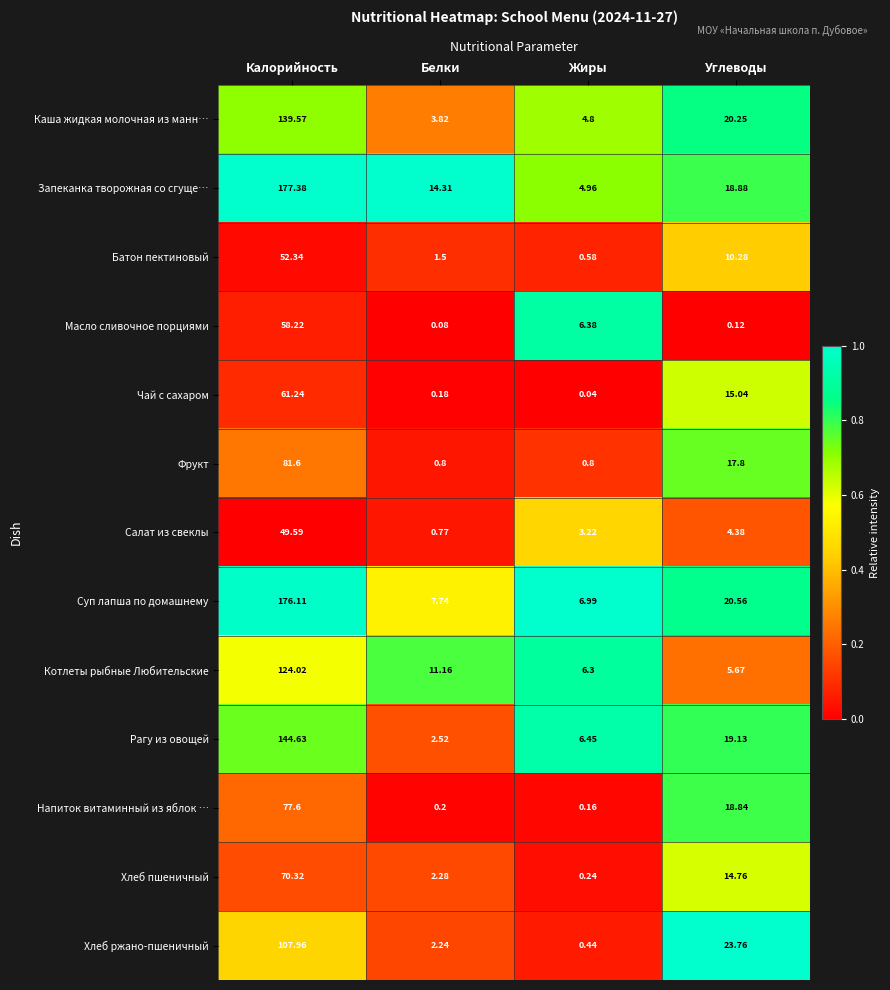

List the series in order of their peak value, lowest first.

Салат из свеклы, Батон пектиновый, Масло сливочное порциями, Чай с сахаром, Хлеб пшеничный, Напиток витаминный из яблок …, Фрукт, Хлеб ржано-пшеничный, Котлеты рыбные Любительские, Каша жидкая молочная из манн…, Рагу из овощей, Суп лапша по домашнему, Запеканка творожная со сгуще…